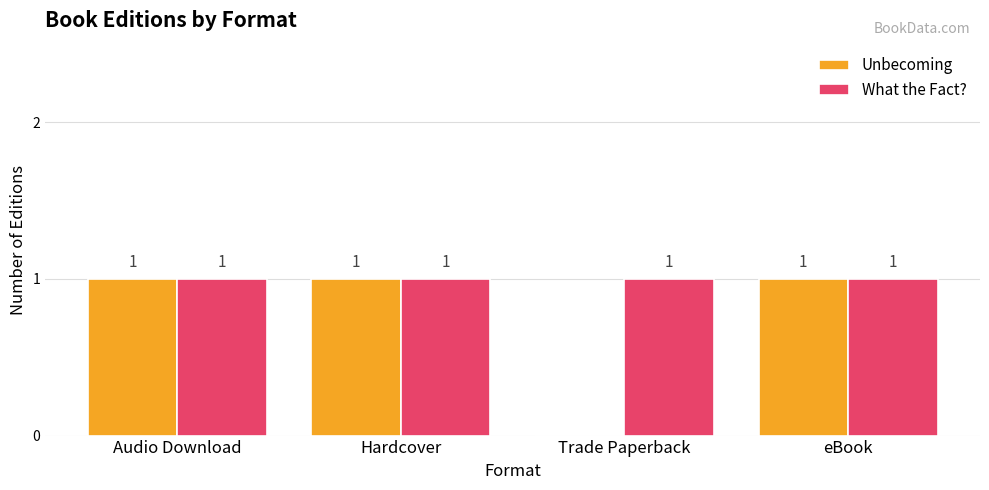

What is the total value across all series at Hardcover?

2